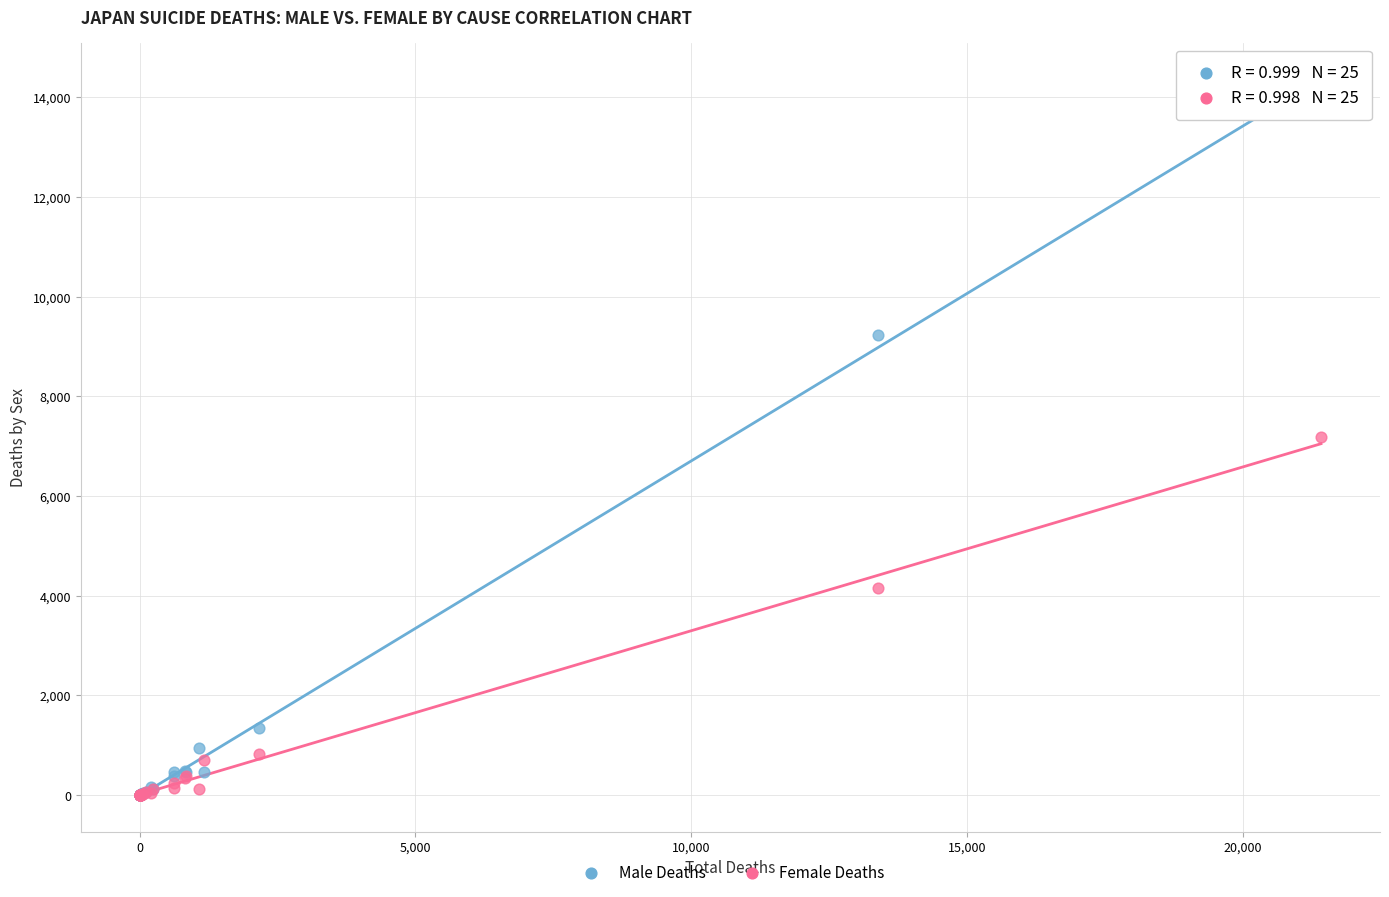

Which series reaches the maximum Y coordinate?

Male Deaths